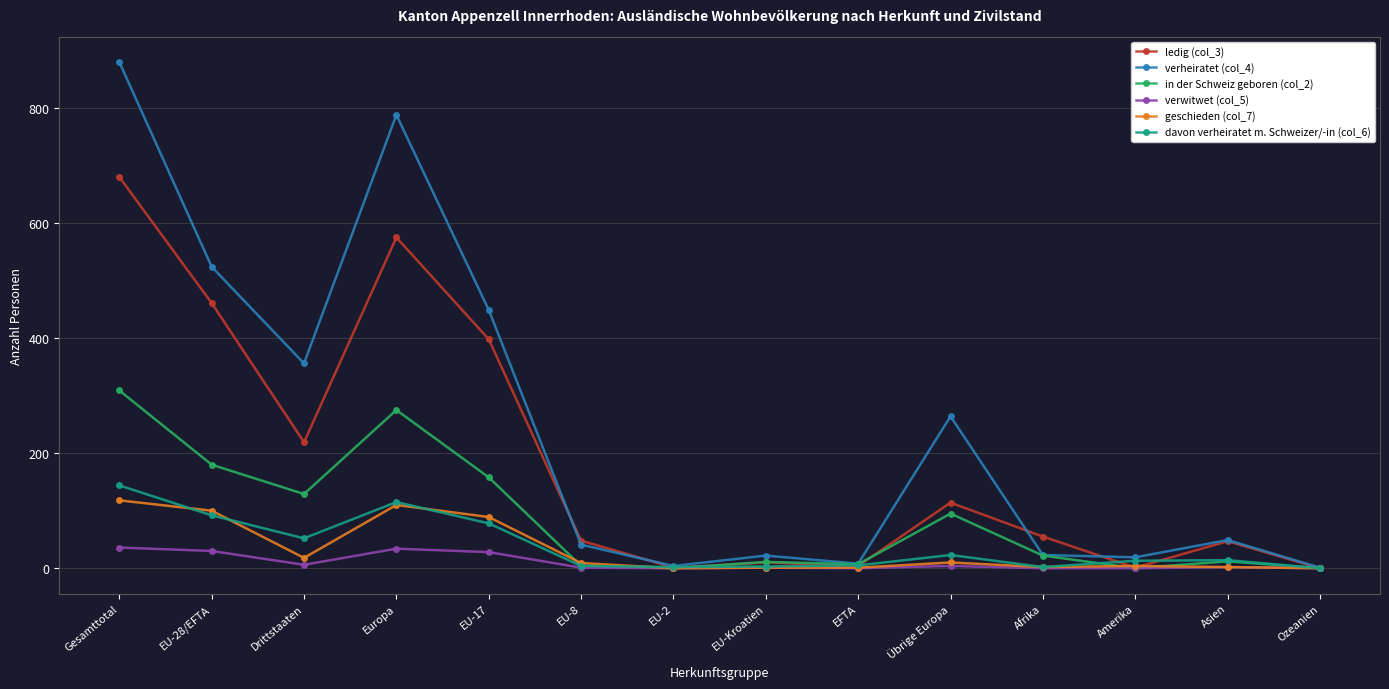

At which label does verheiratet (col_4) reach its peak?

Gesamttotal